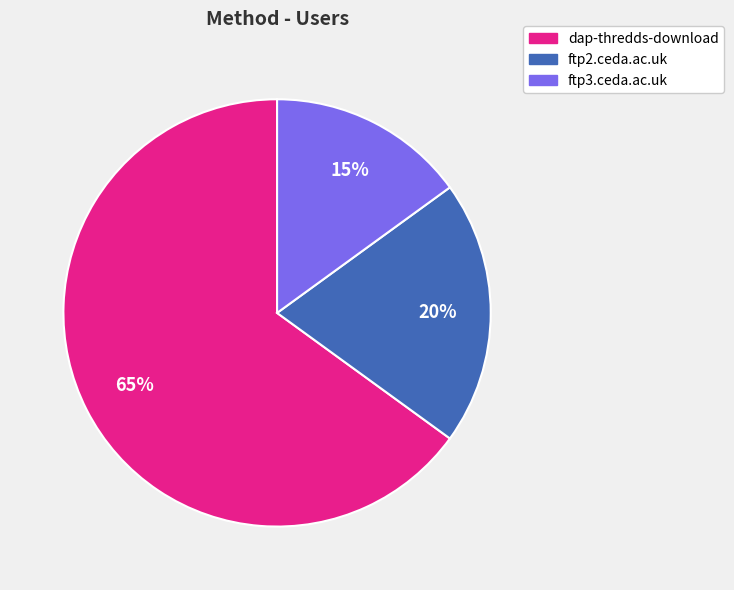

What percentage is the dap-thredds-download slice, to the nearest percent?

65%